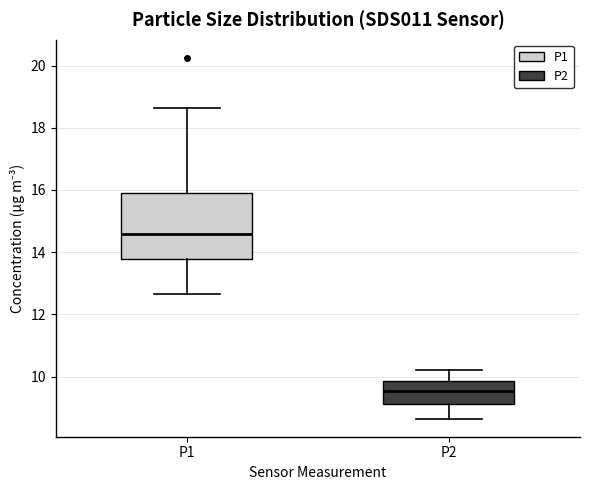

Comparing the boxes themselves (not the whiskers), which one is the tallest?

P1